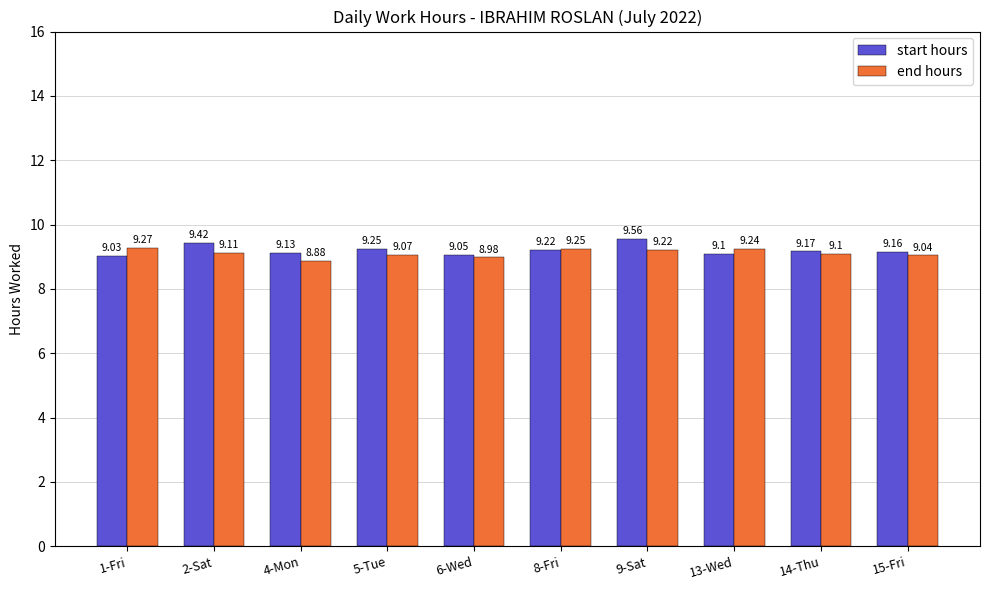

How many categories are shown in the chart?

10